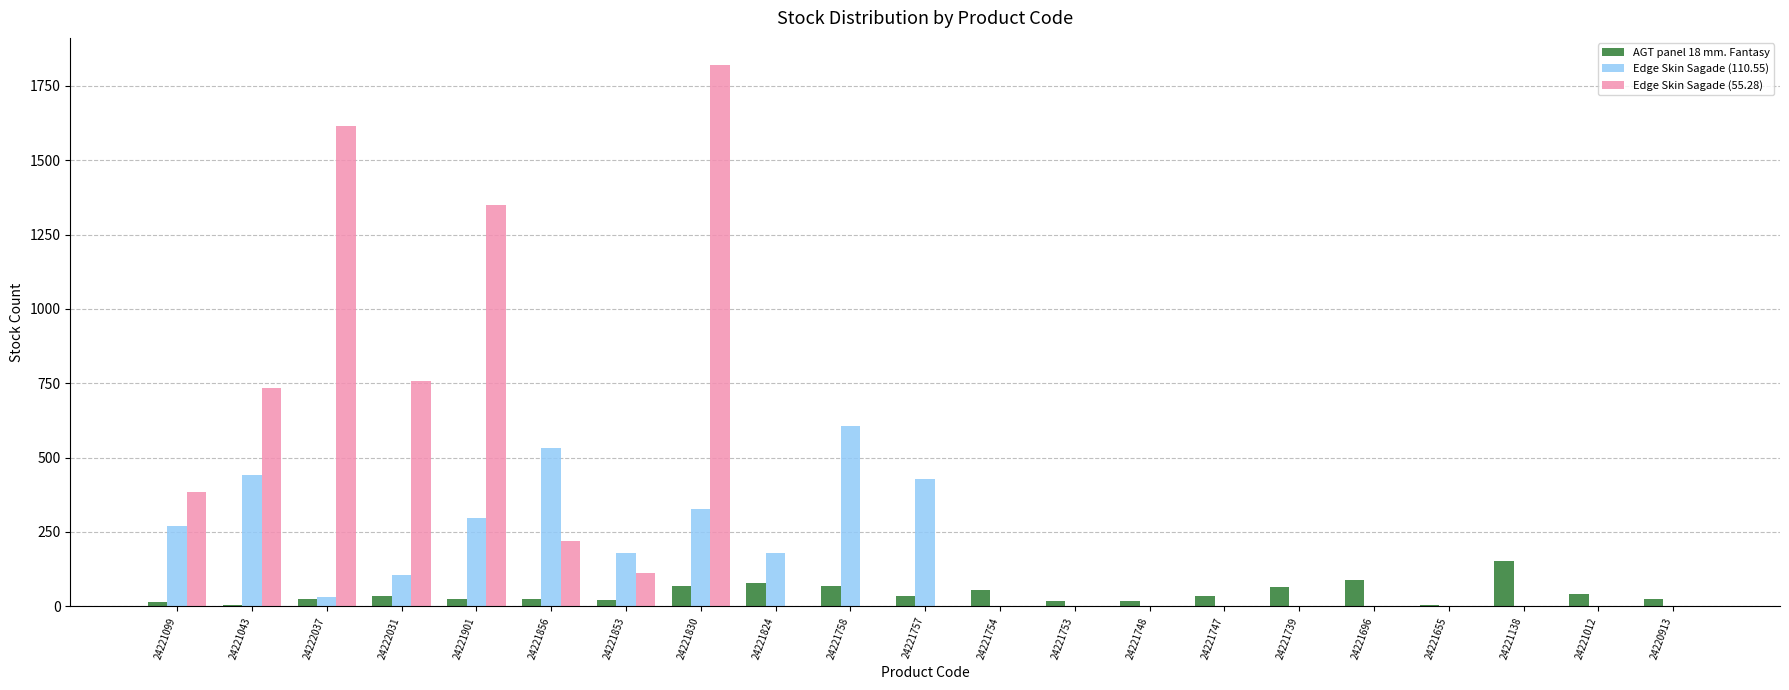

The Edge Skin Sagade (55.28) series shows 0 at 24221696. True or false?

True